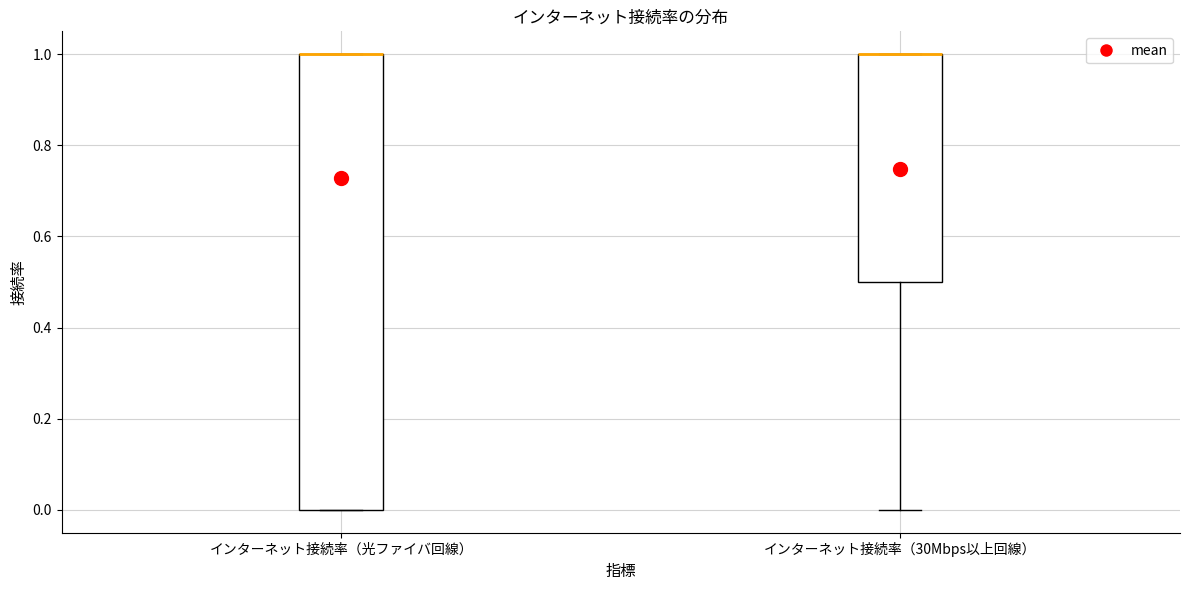

Reading left to right, read every box against the y-axis: the position of its median line, the range the box covers, and the ends of its whiskers. The values are not printed on the chart, so give them approximately, as read against the axis.

インターネット接続率（光ファイバ回線）: median 1.0 (drawn on the box's upper edge), box 0.0 to 1.0, whiskers 0.0 to 1.0
インターネット接続率（30Mbps以上回線）: median 1.0 (drawn on the box's upper edge), box 0.5 to 1.0, whiskers 0.0 to 1.0